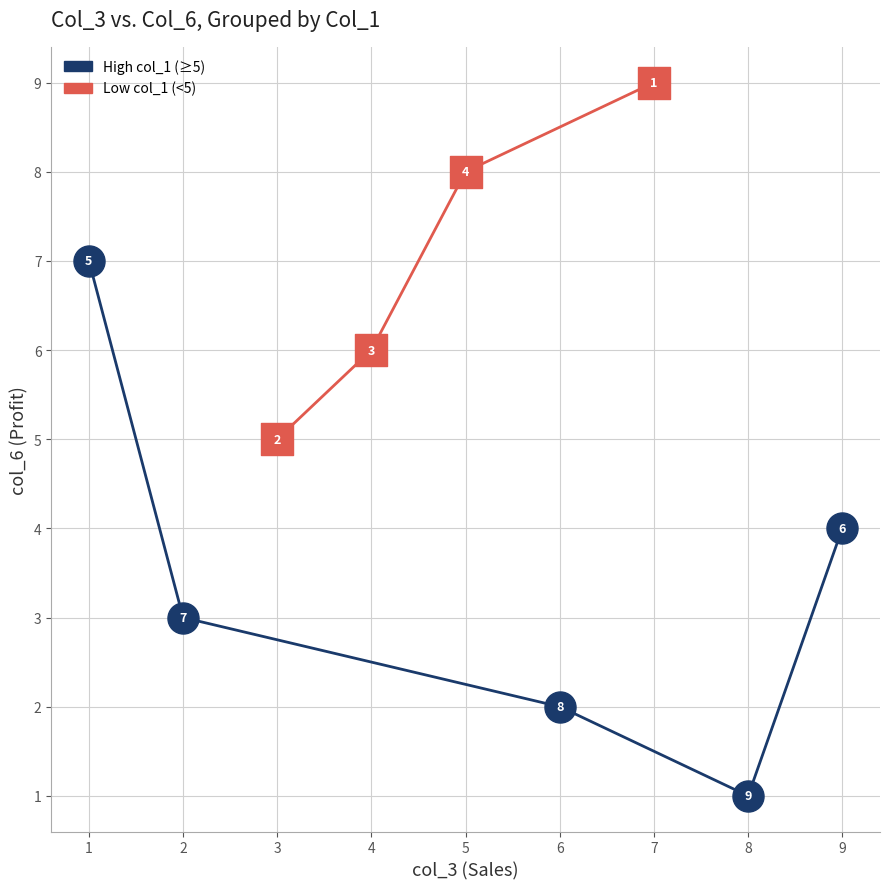

What are all the series names shown in the legend?

High col_1 (≥5), Low col_1 (<5)